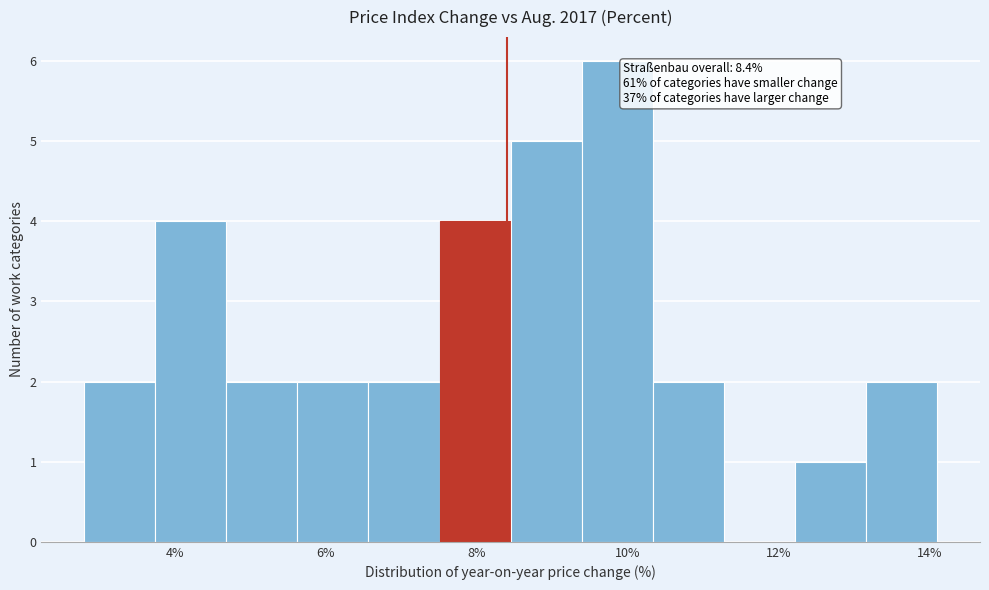

Over which range of the x-axis is the bar tallest?

9.4 to 10.4